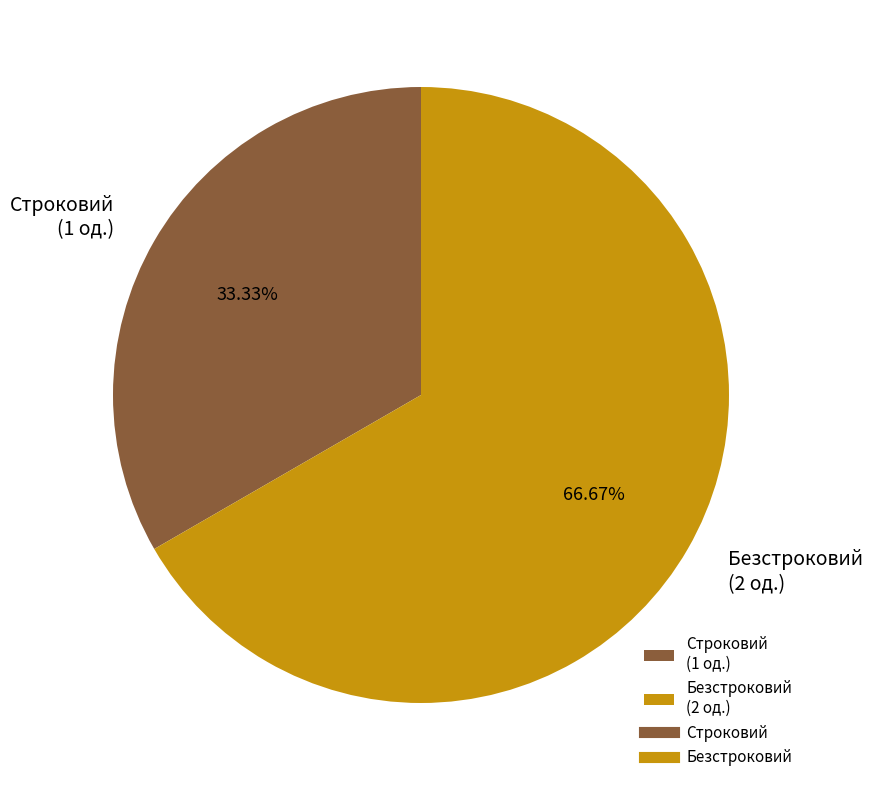

To the nearest percent, what is the difference between the largest and smallest slice percentages?

33%